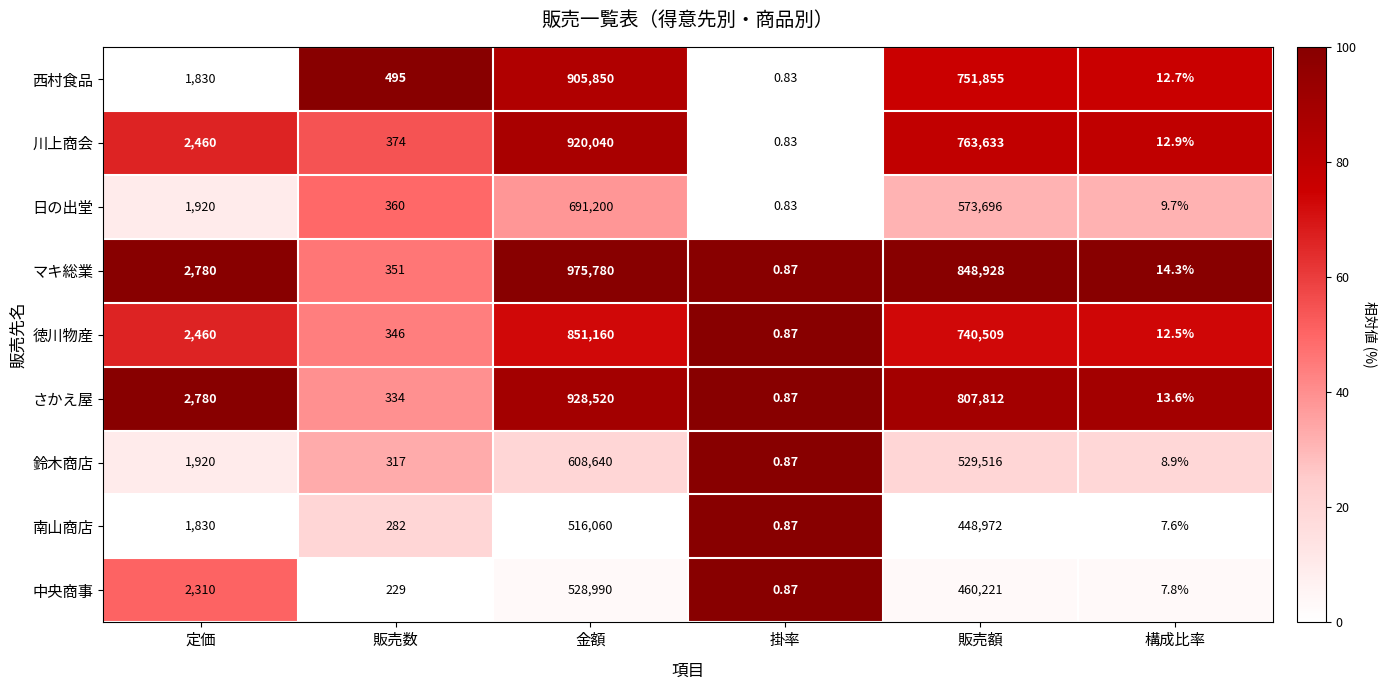

Rank the series at 金額 from highest to lowest value.

マキ総業, さかえ屋, 川上商会, 西村食品, 徳川物産, 日の出堂, 鈴木商店, 中央商事, 南山商店